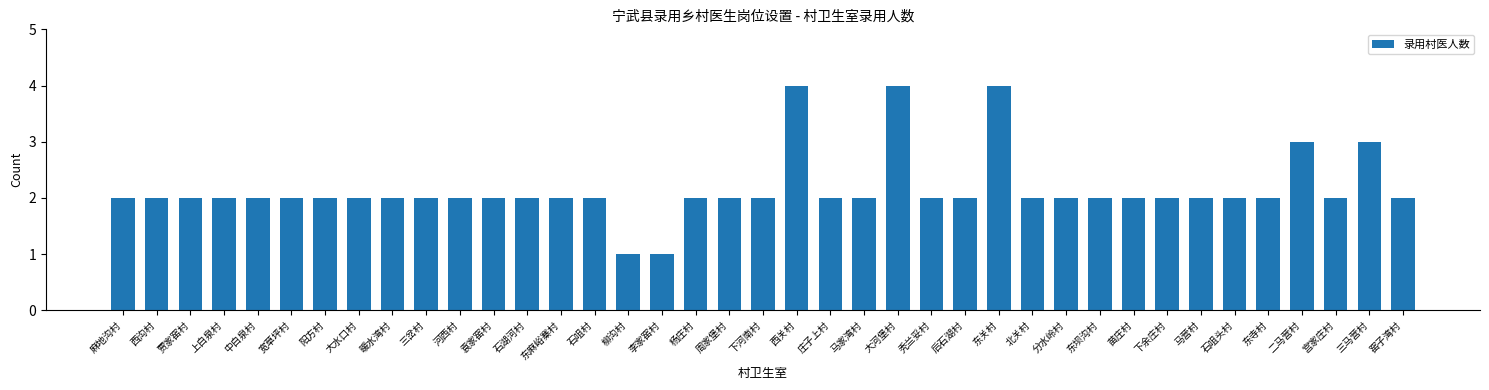

What is the difference between the second highest and minimum values?

3